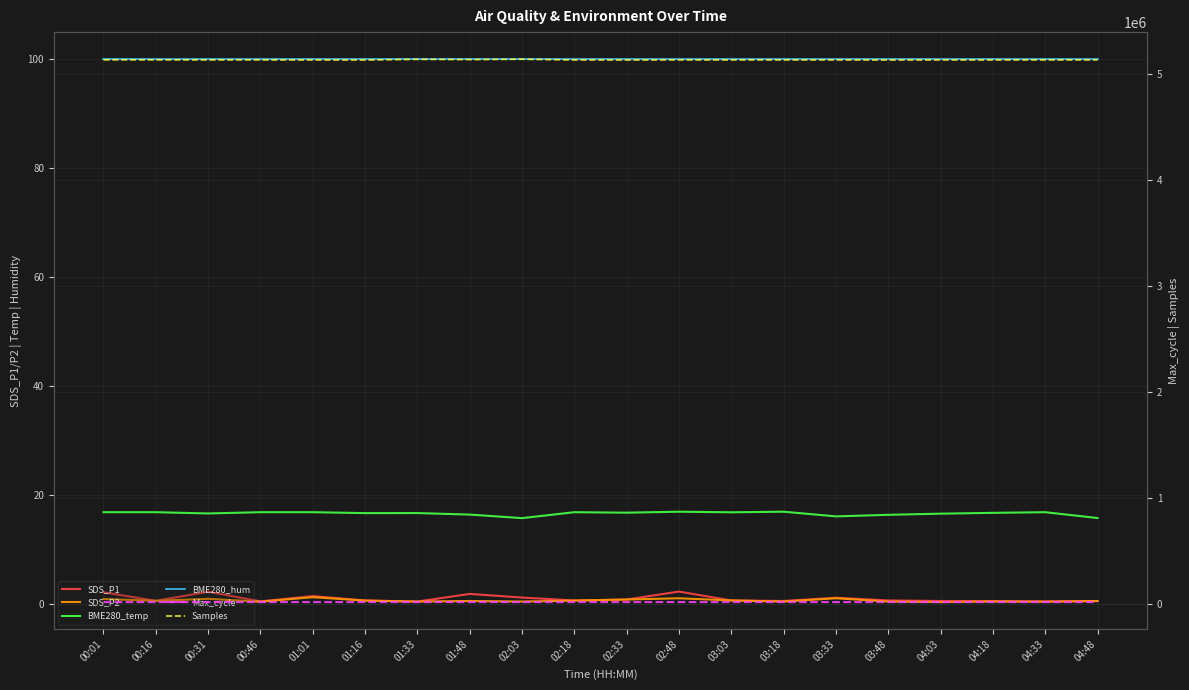

Is this an area chart (filled region under the line)?

No